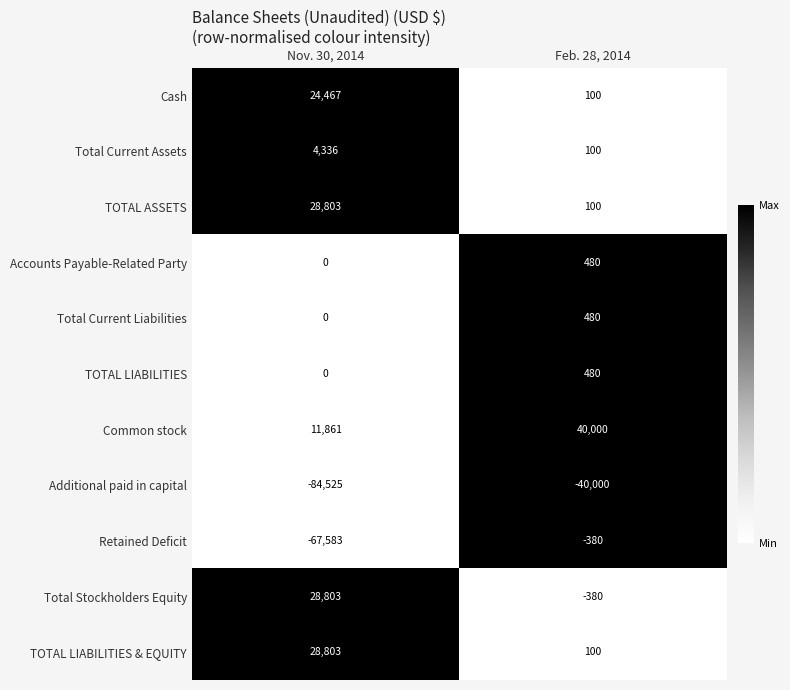

Which label corresponds to the smallest value in the chart?

Nov. 30, 2014